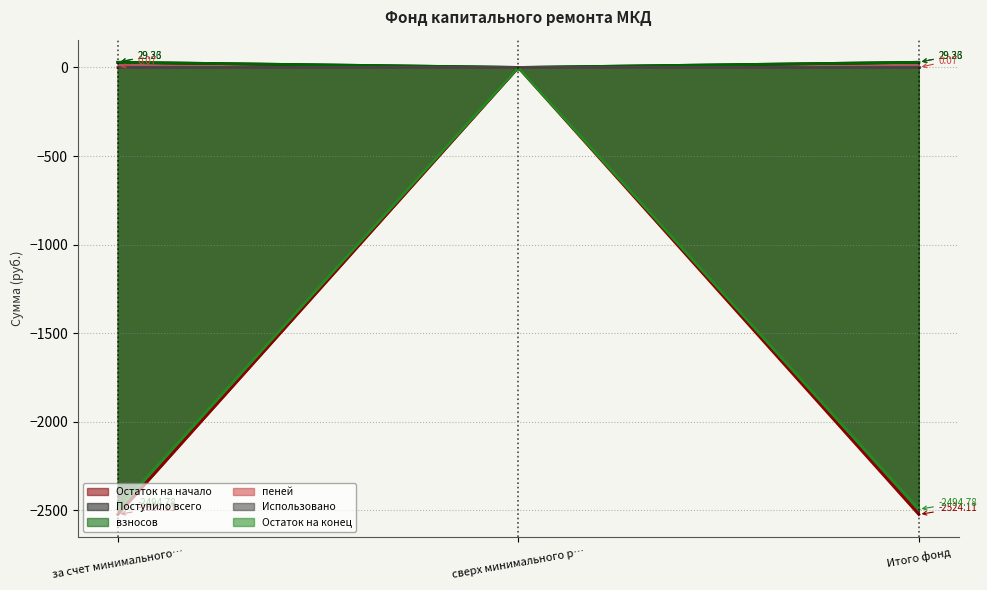

At which category is the sum across all series the highest?

сверх минимального размера взноса